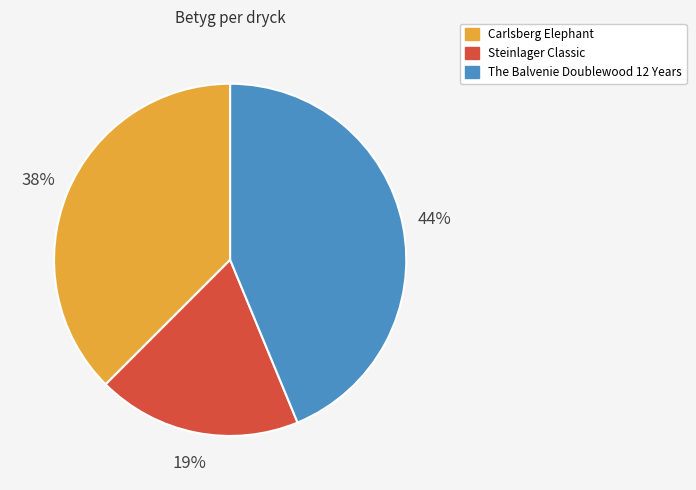

Which slice is the smallest?

Steinlager Classic